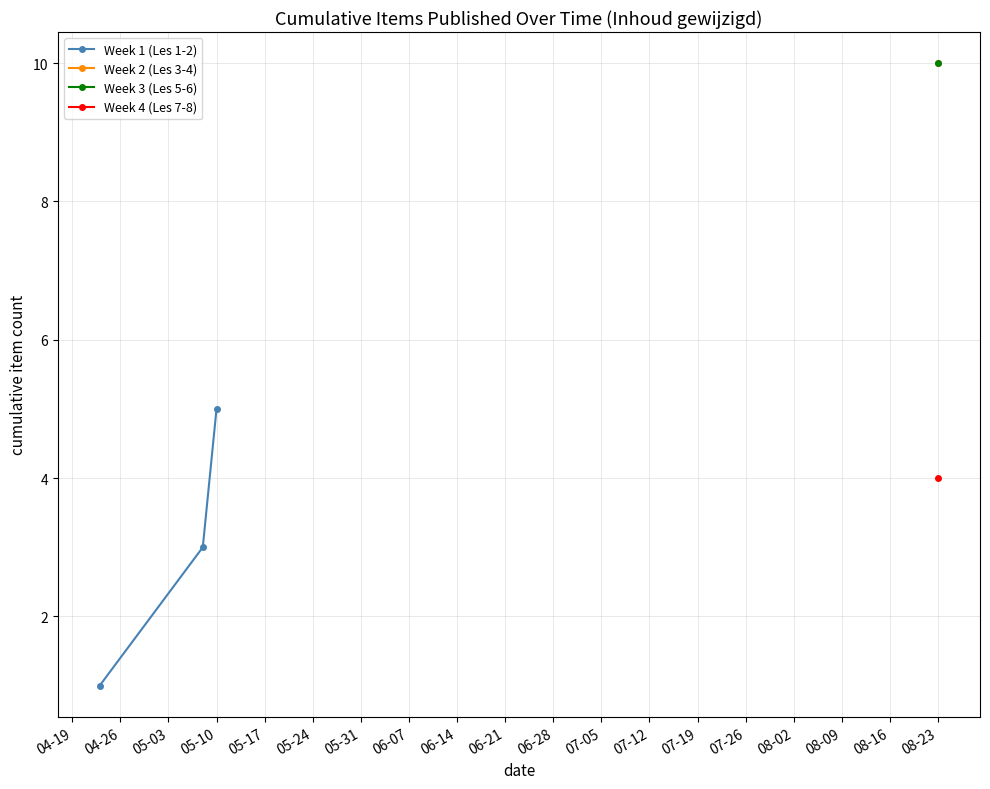

What is the ratio of the value at 04-19 to the value at 05-03?

0.2